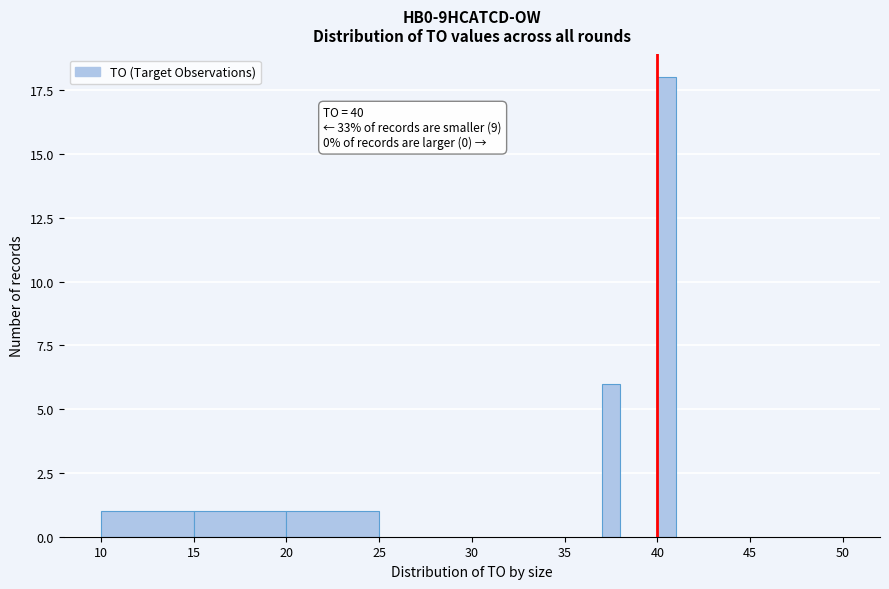

Read against the x-axis, roughly where is the centre of the tallest bar?

40.5